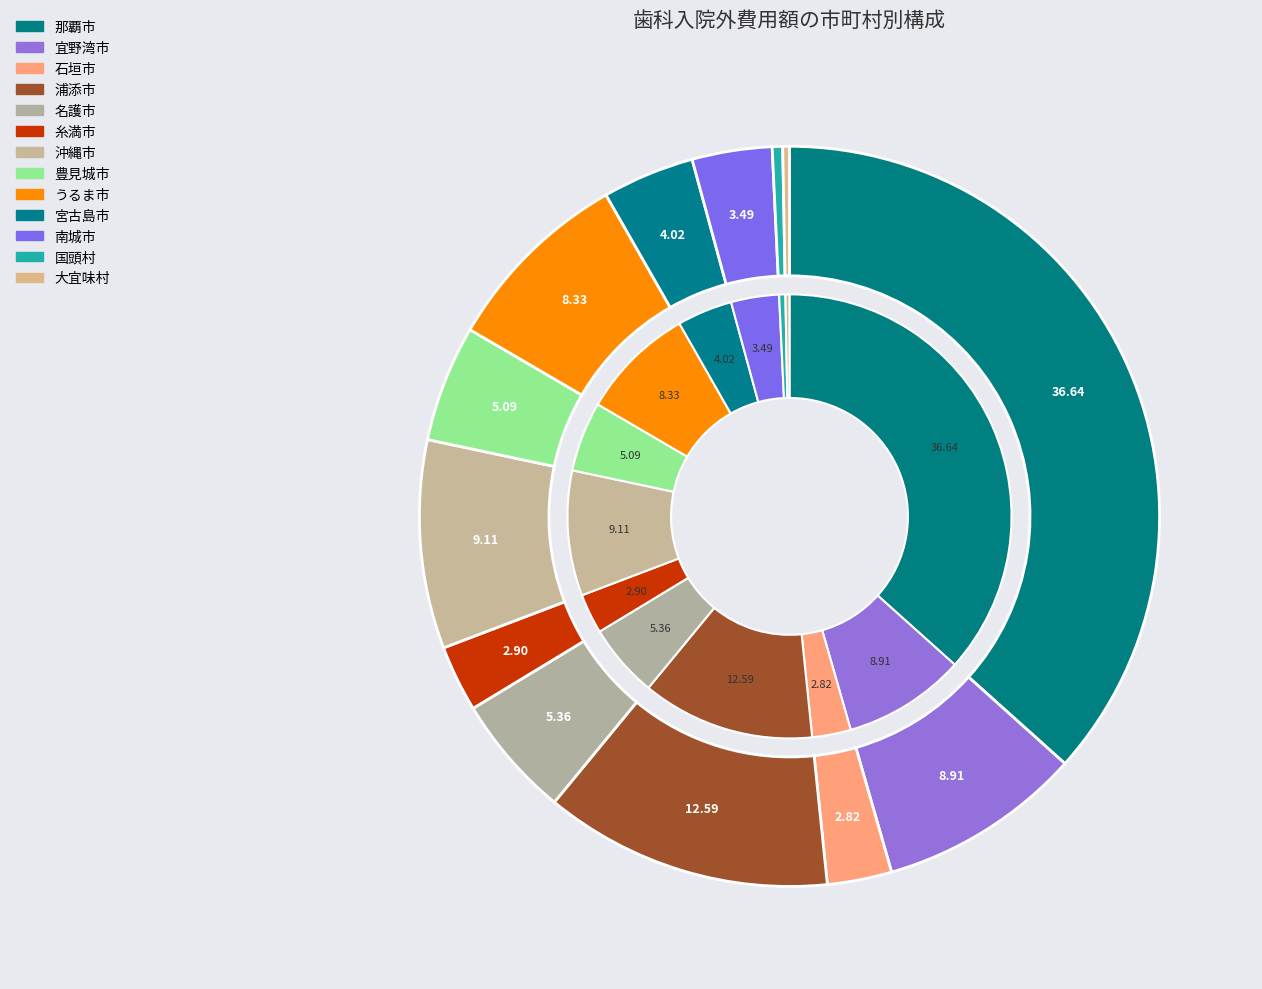

What portion of the pie excludes 那覇市?

63.4%